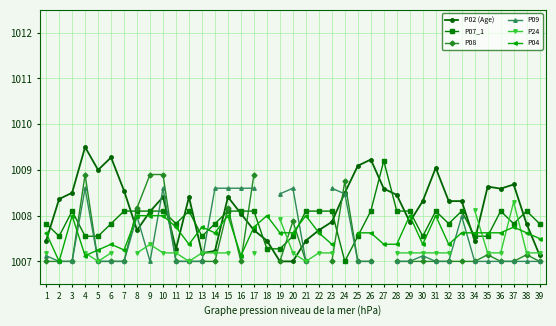

Where is the first local maximum for P24?

9